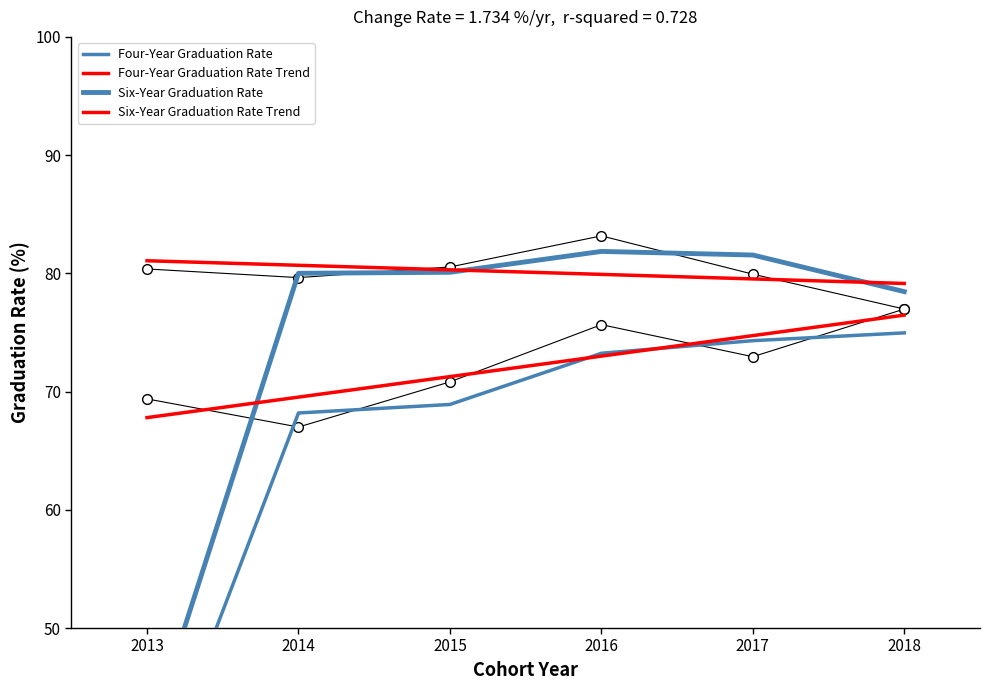

Is it true that Six-Year Graduation Rate equals 48.6 at 2014?

False